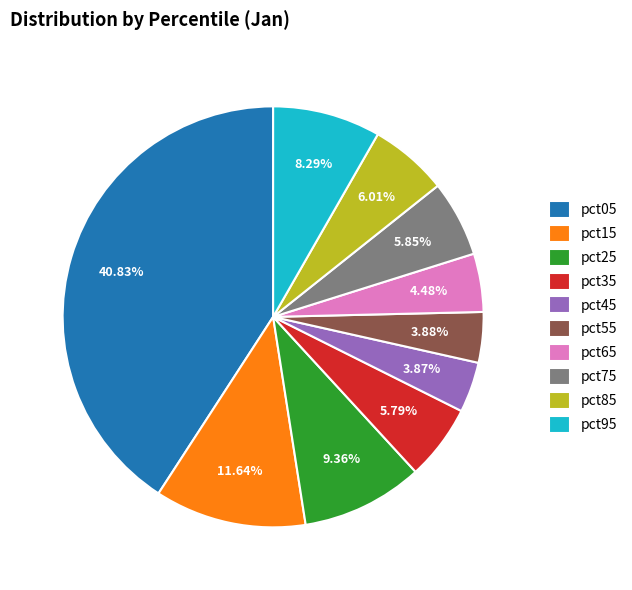

To the nearest percent, what portion does pct55 represent?

4%